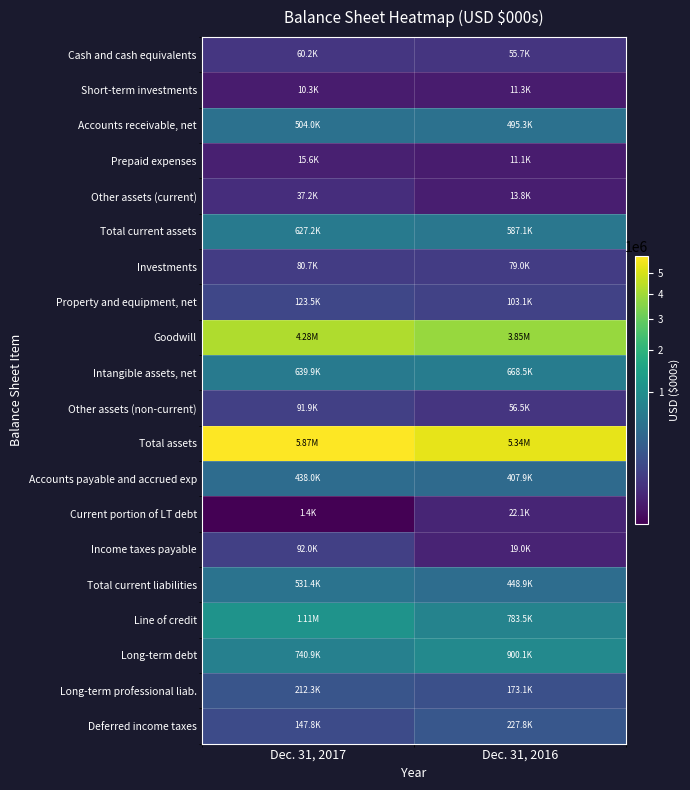

How many data points does each series have?

2